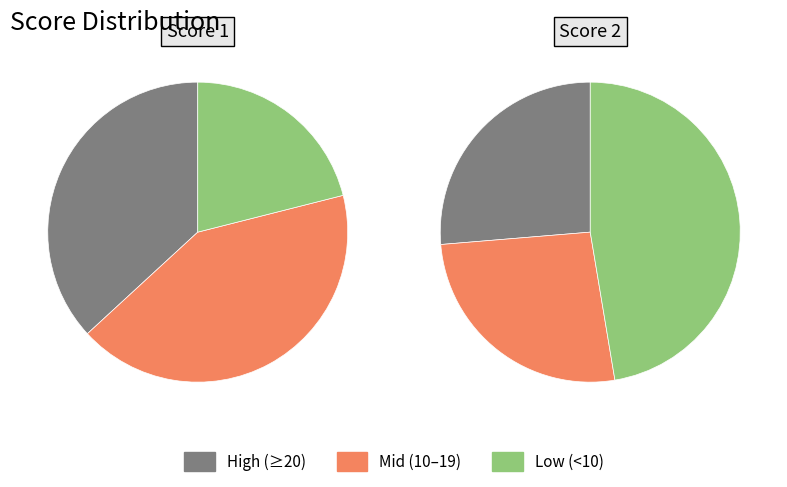

Does any single category account for the majority?

No